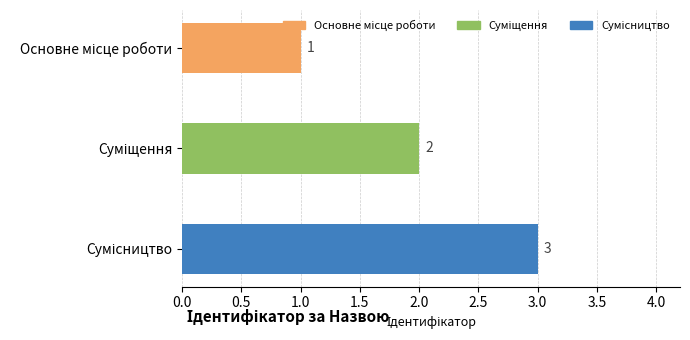

What is the greatest value displayed?

3